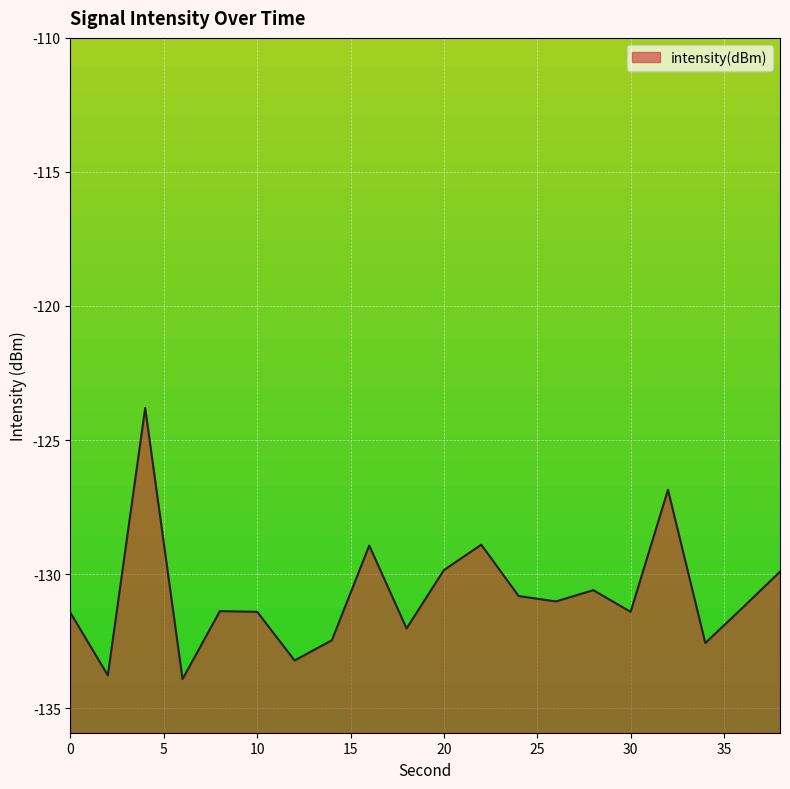

At which label is the value closest to -128?

22